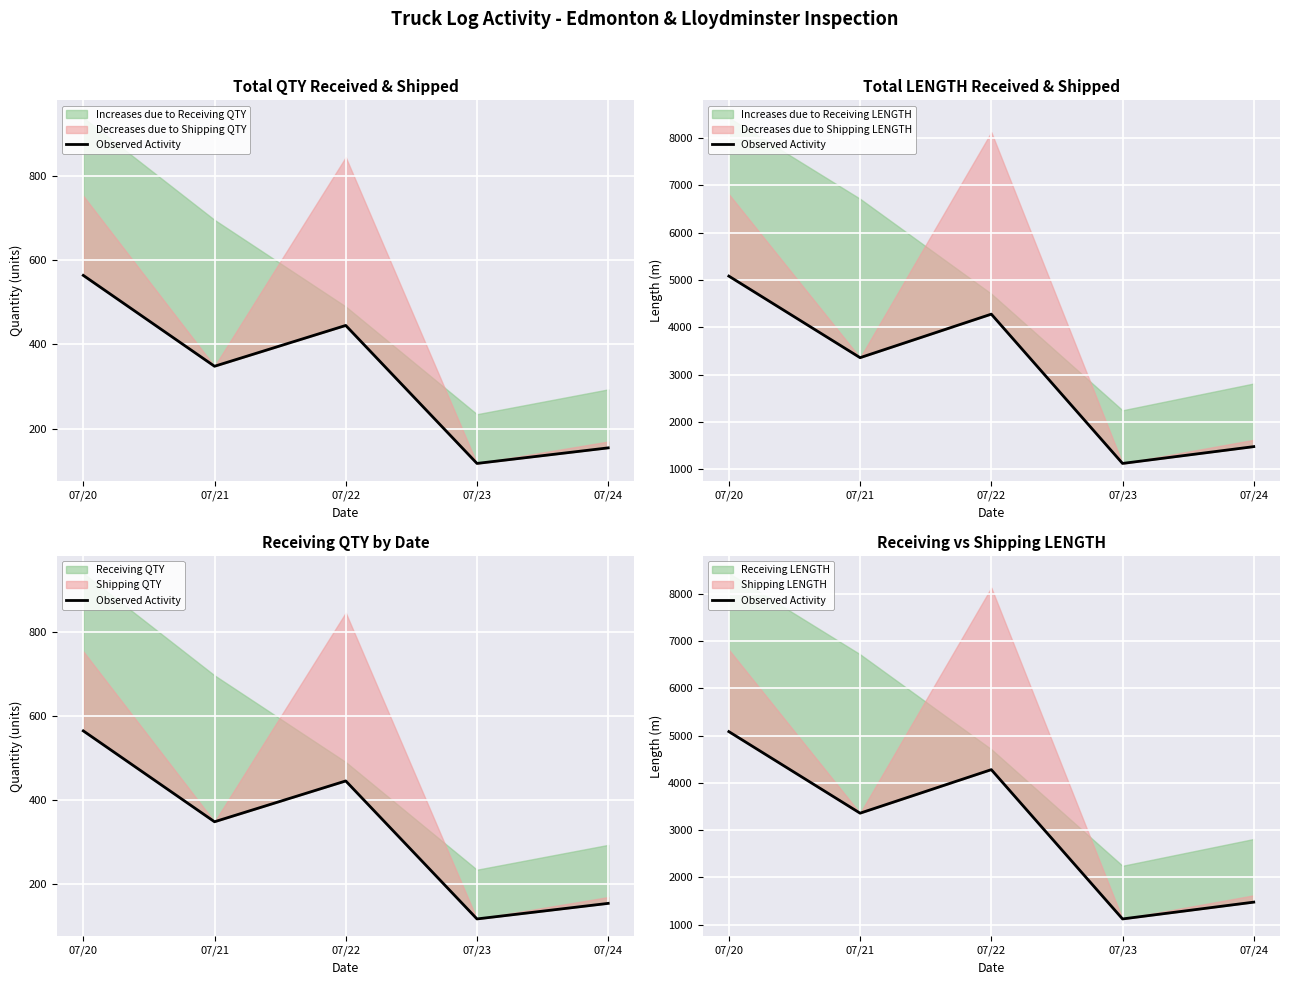

Rank the categories by value from highest to lowest.

07/20, 07/22, 07/21, 07/24, 07/23